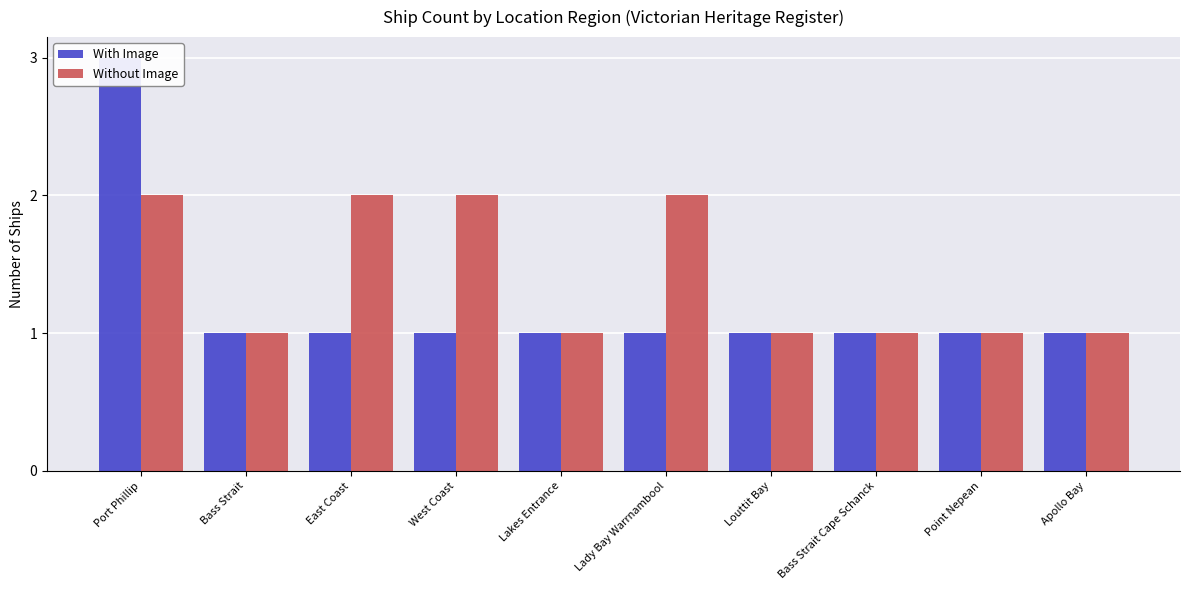

At which category does the chart reach its peak across all series?

Port Phillip